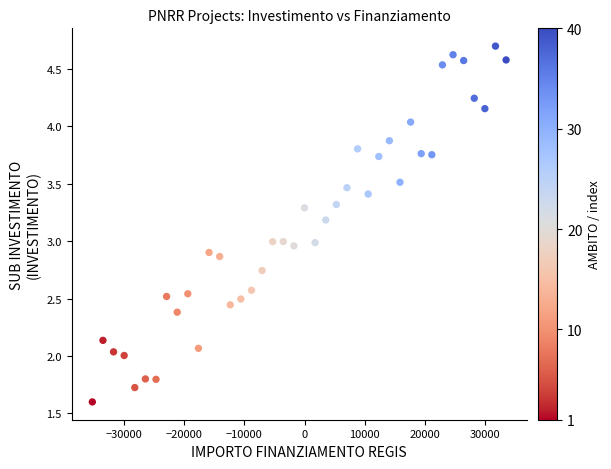

What is the range of Y values (max minus min)?

3.1